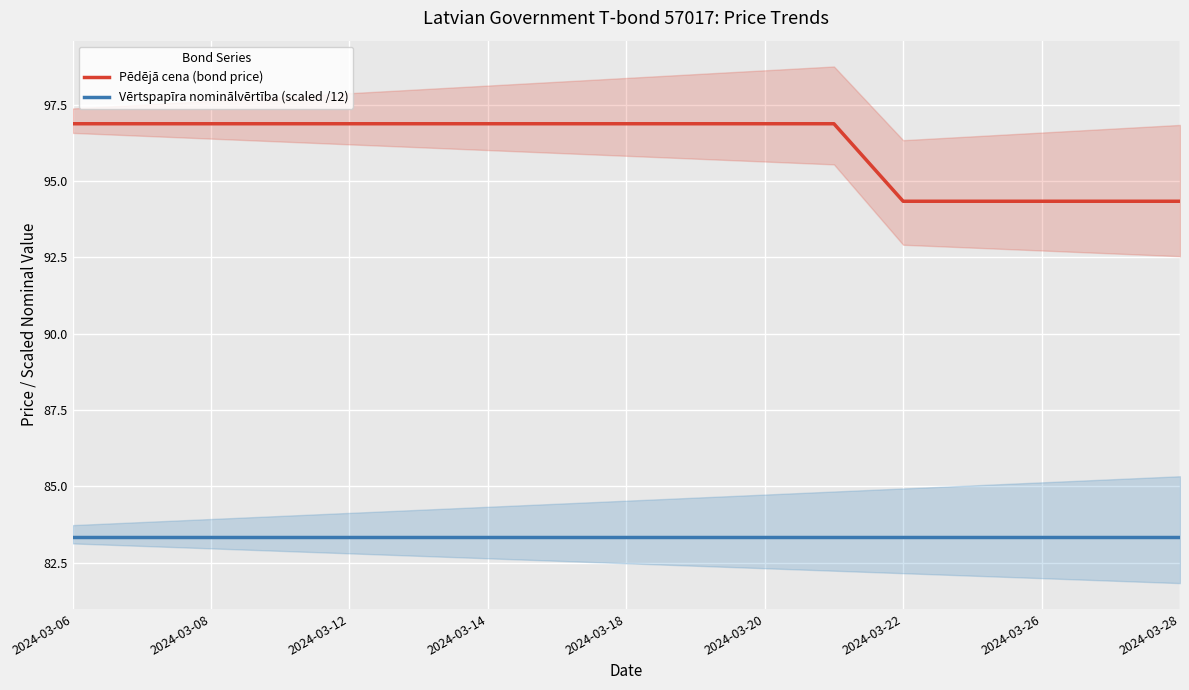

What is the highest value of the Pēdējā cena (bond price) series?

96.9